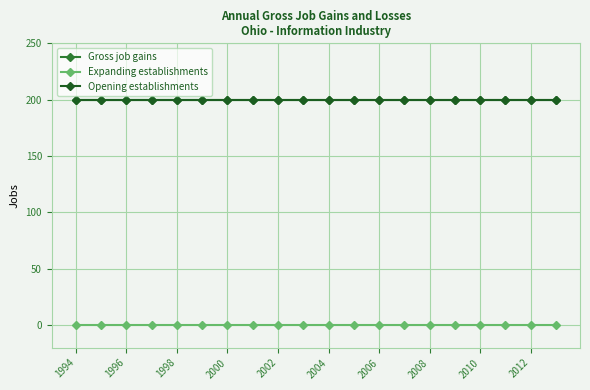

Is this an area chart (filled region under the line)?

No